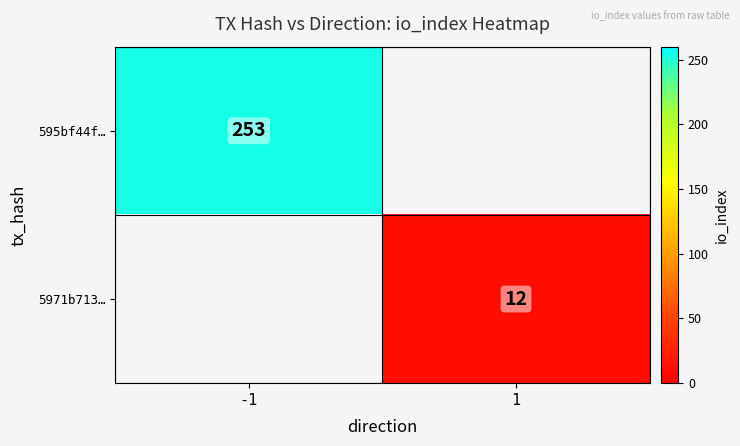

Is it true that 595bf44f… equals 372.6 at -1?

False